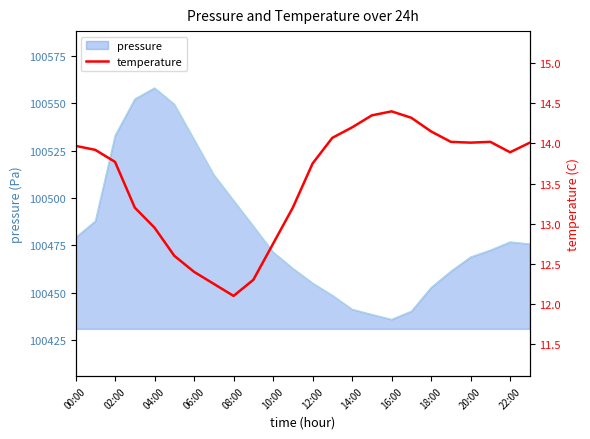

The pressure series shows 38715.9 at 18:00. True or false?

False